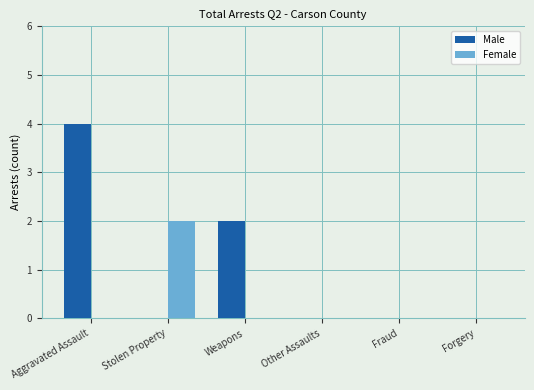

What is the greatest value displayed?

4